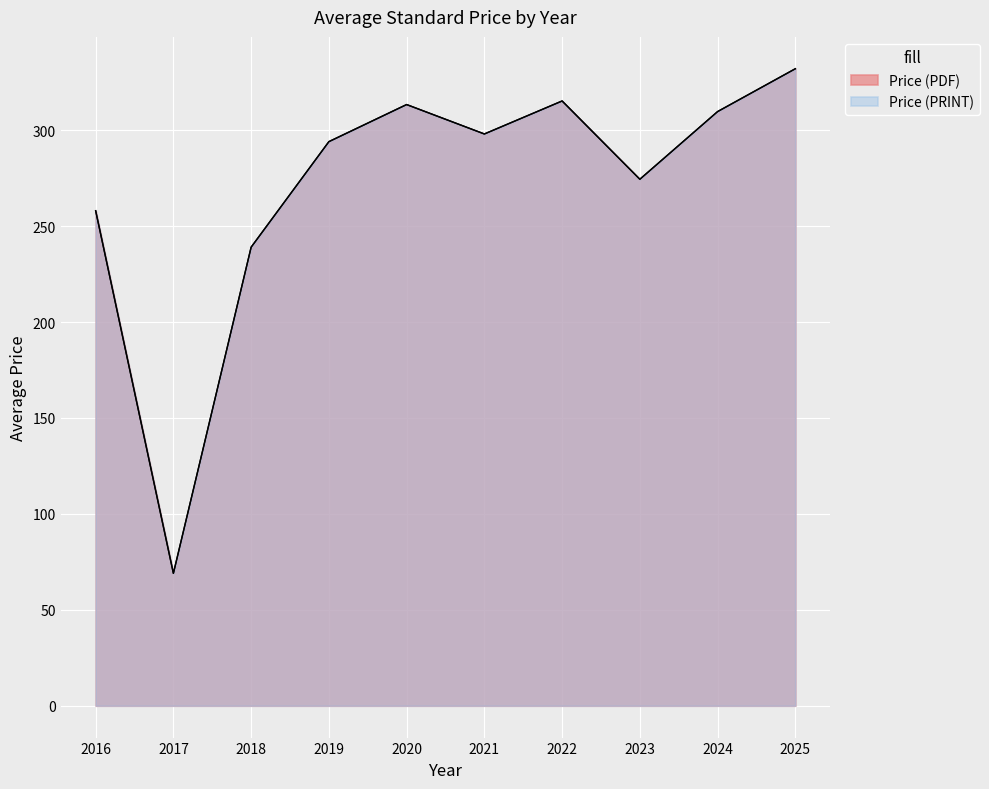

Does the chart display data point markers on the line(s)?

No